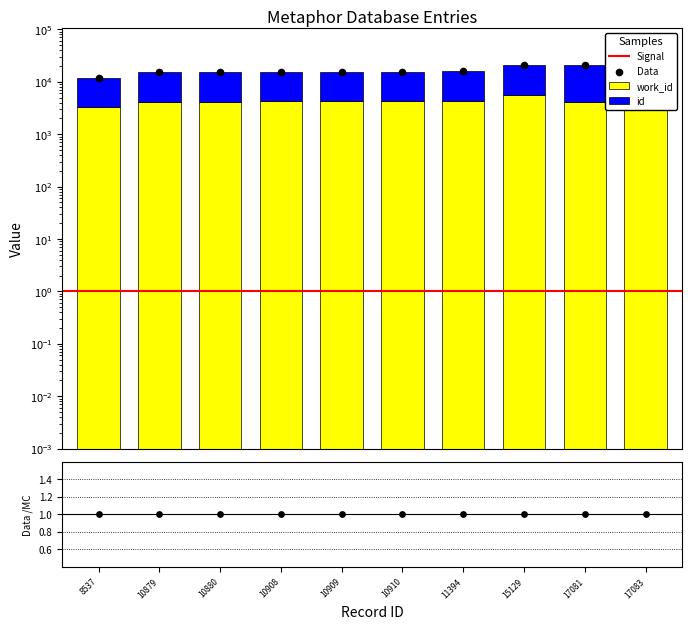

At which category is the sum across all series the highest?

17083